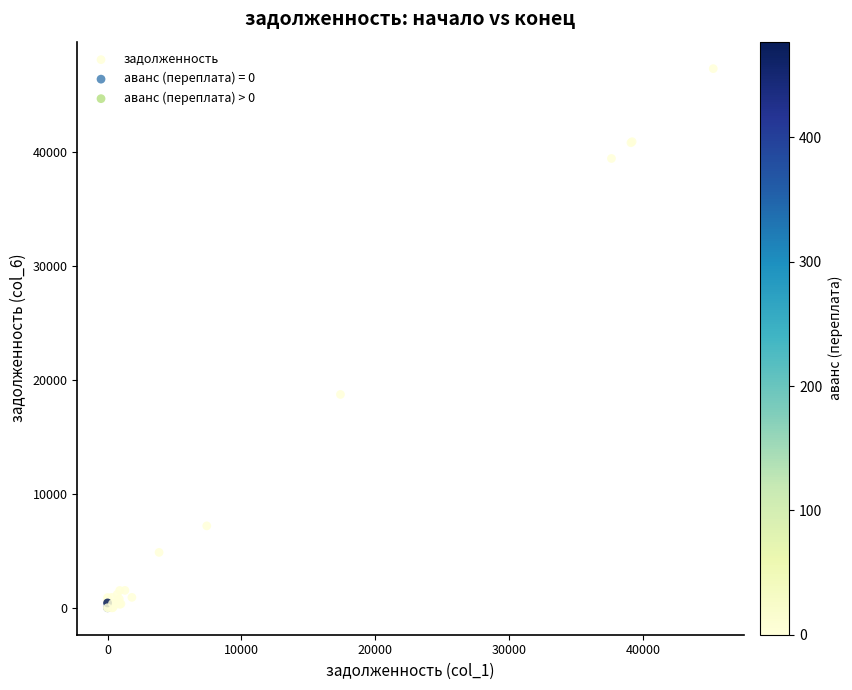

What Y value in the scatter plot is closest to 23671?

18730.3